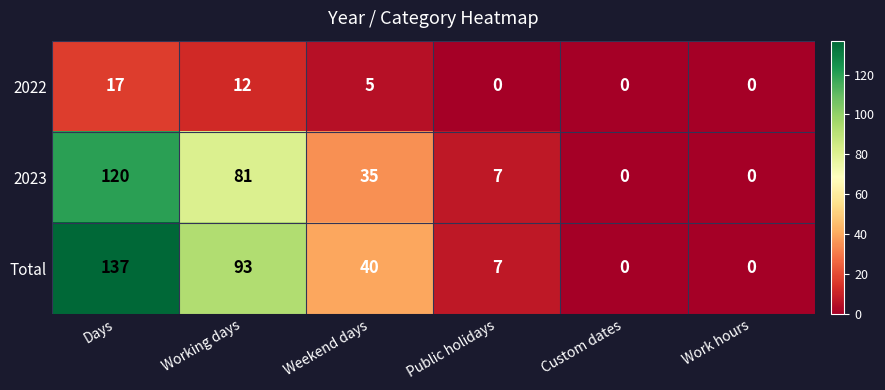

The value of 2023 at Working days is 81. True or false?

True